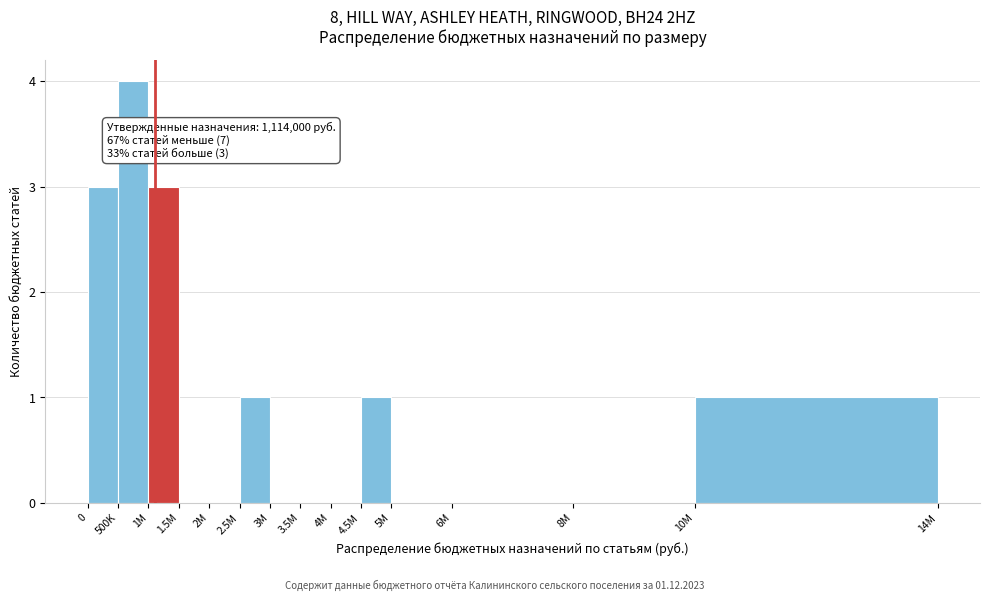

Reading right to left, list all the values displayed in this chart.

10M=1	8M=0	6M=0	5M=0	4.5M=1	4M=0	3.5M=0	3M=0	2.5M=1	2M=0	1.5M=0	1M=3	500K=4	0=3